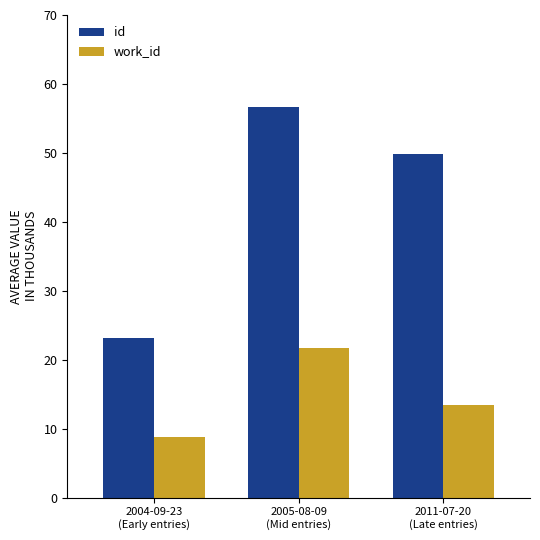

Which series has the largest range (max minus min)?

id